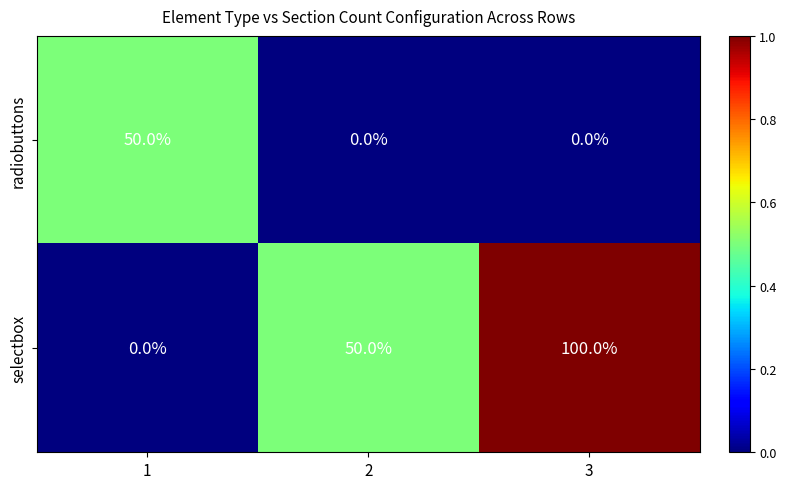

Rank the series at 1 from highest to lowest value.

radiobuttons, selectbox